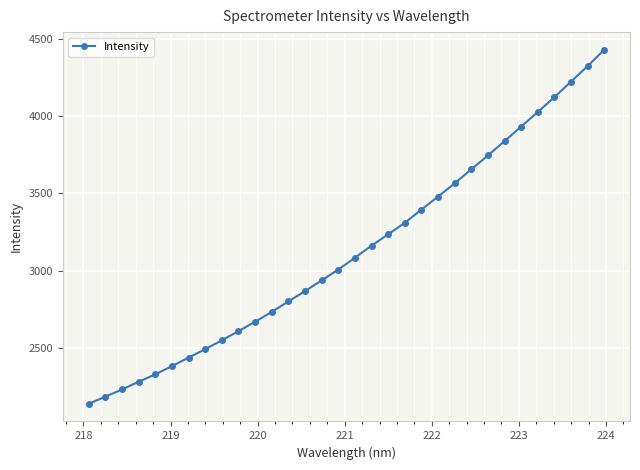

What is the value of the 8th point from the left?

2491.7